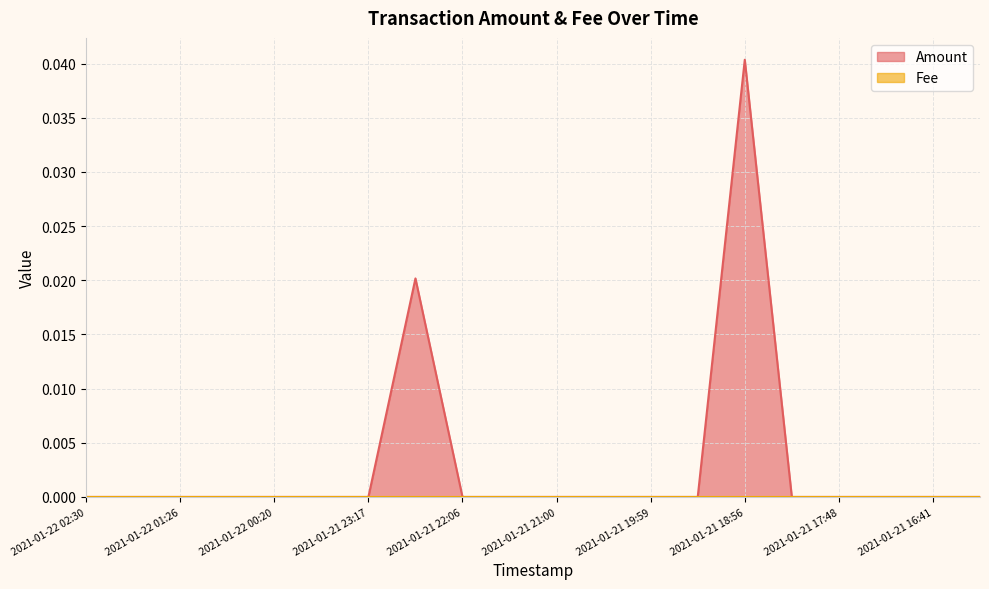

How many data points does each series have?

20